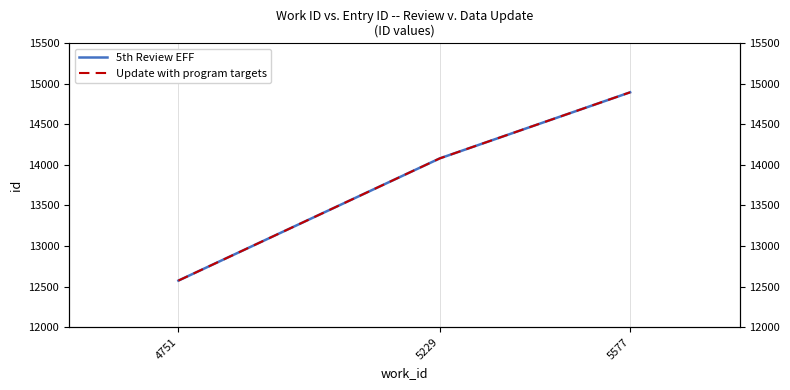

The value of 5th Review EFF at 5577 is 24069. True or false?

False